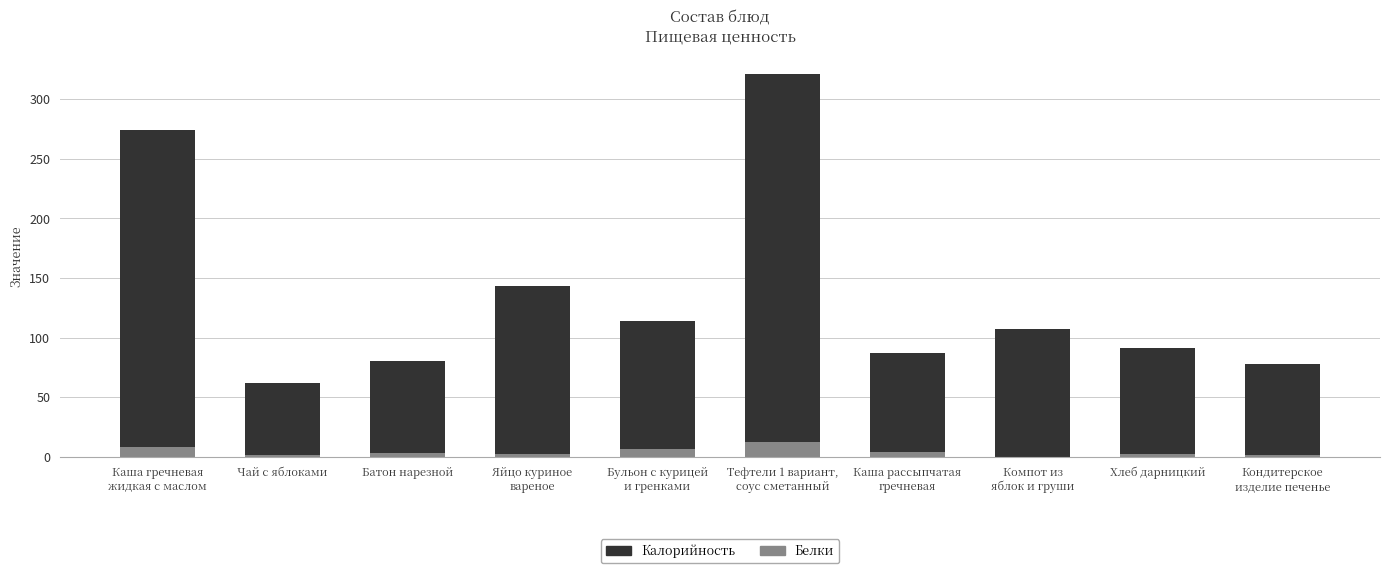

What is the sum of all Белки values?

42.6